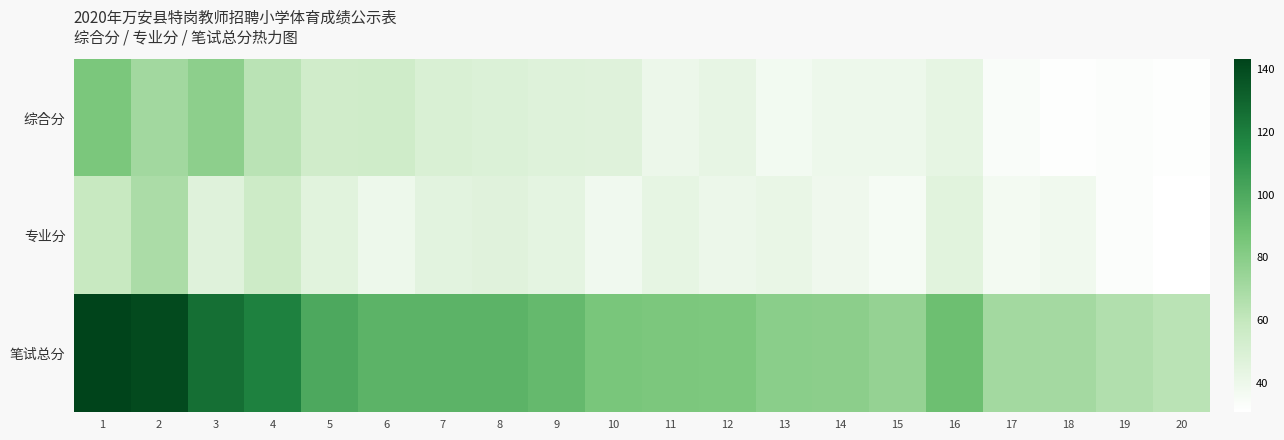

At which category is the sum across all series the highest?

1